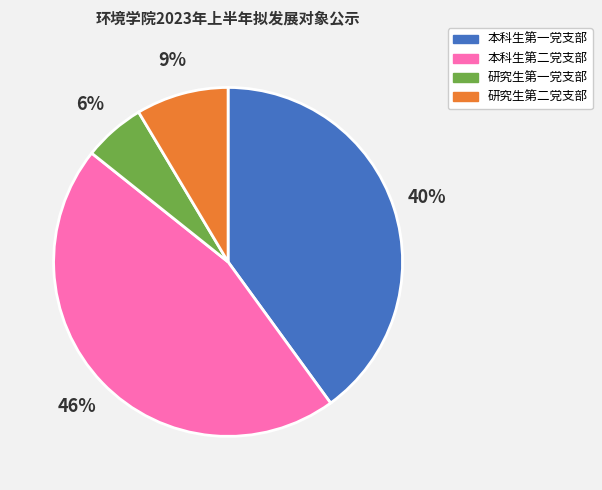

Is 本科生第二党支部 the majority of the pie?

No